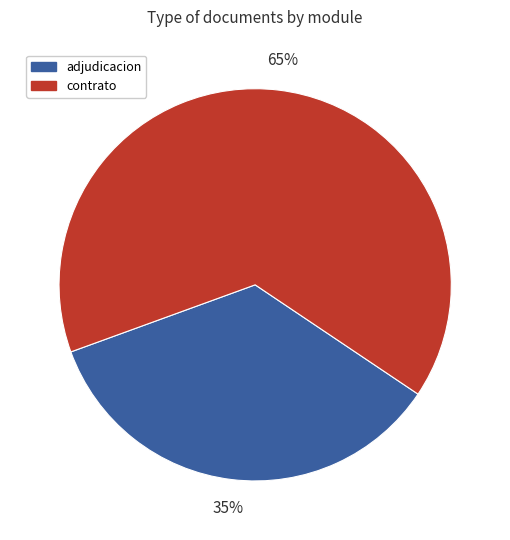

Is there a majority slice in this chart?

Yes